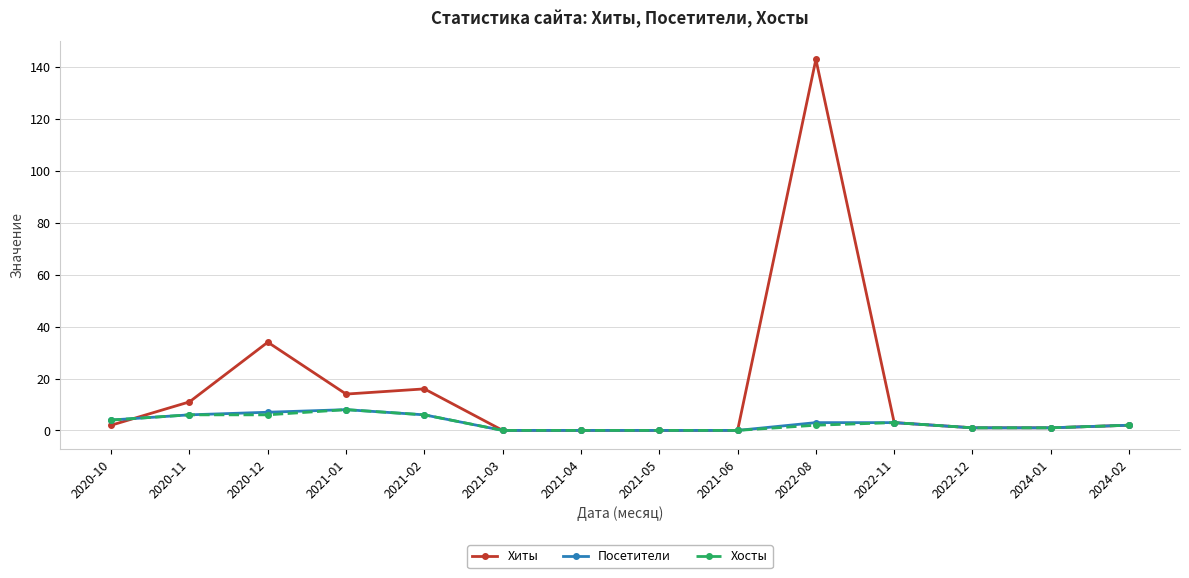

What is the difference between the highest and lowest values at 2020-12?

28